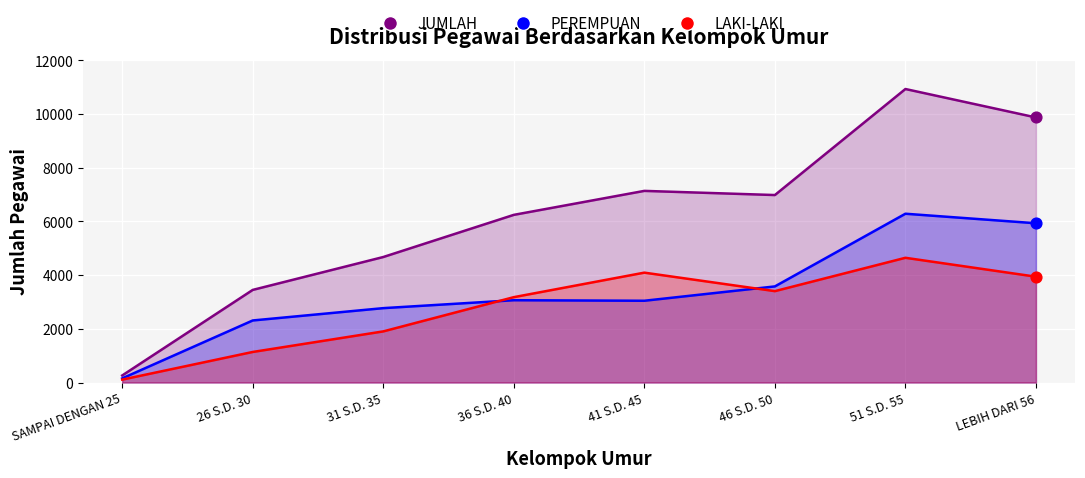

Which series has the largest Y range (max minus min)?

JUMLAH